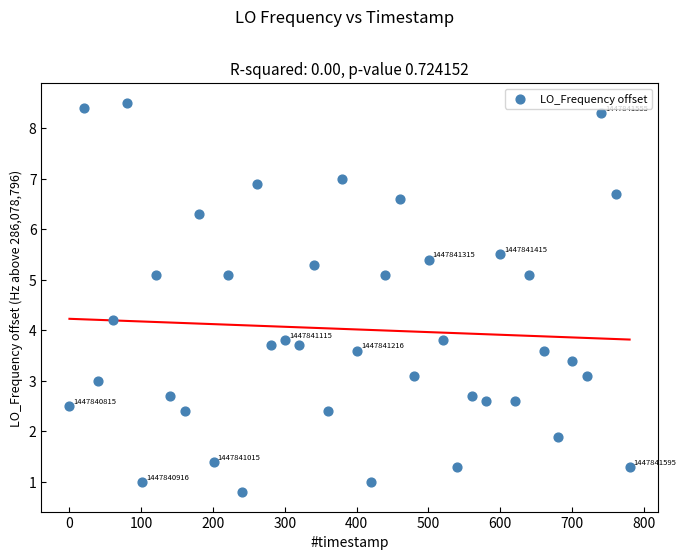

What is the range of Y values (max minus min)?

7.7